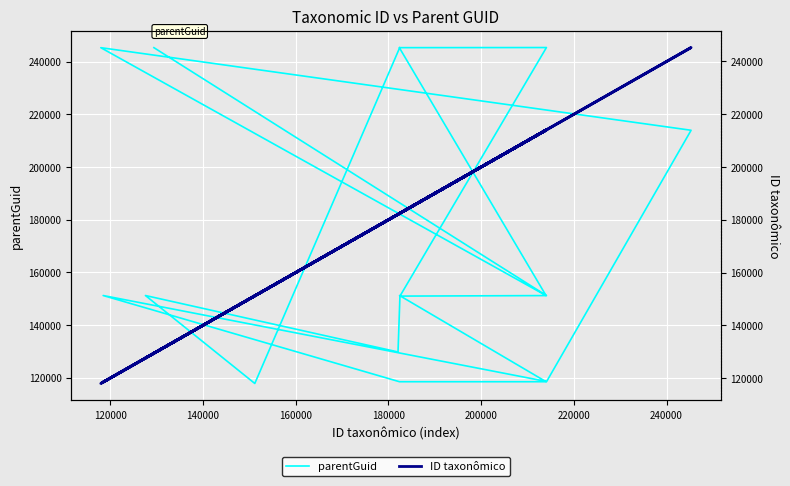

Which series has the largest total across all categories?

ID taxonômico